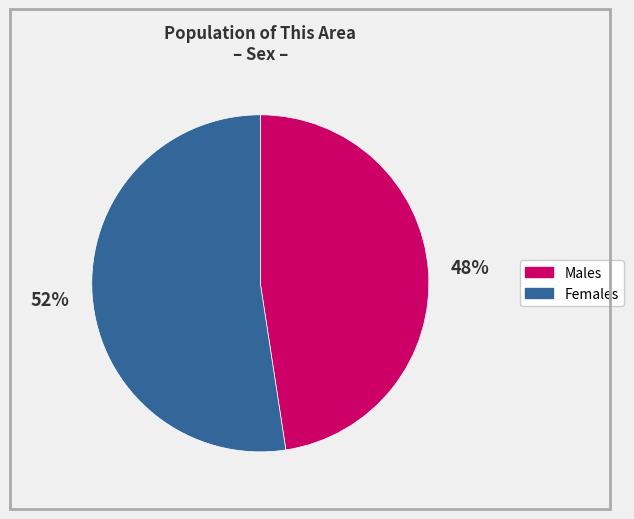

To the nearest percent, what is the average slice percentage?

50%